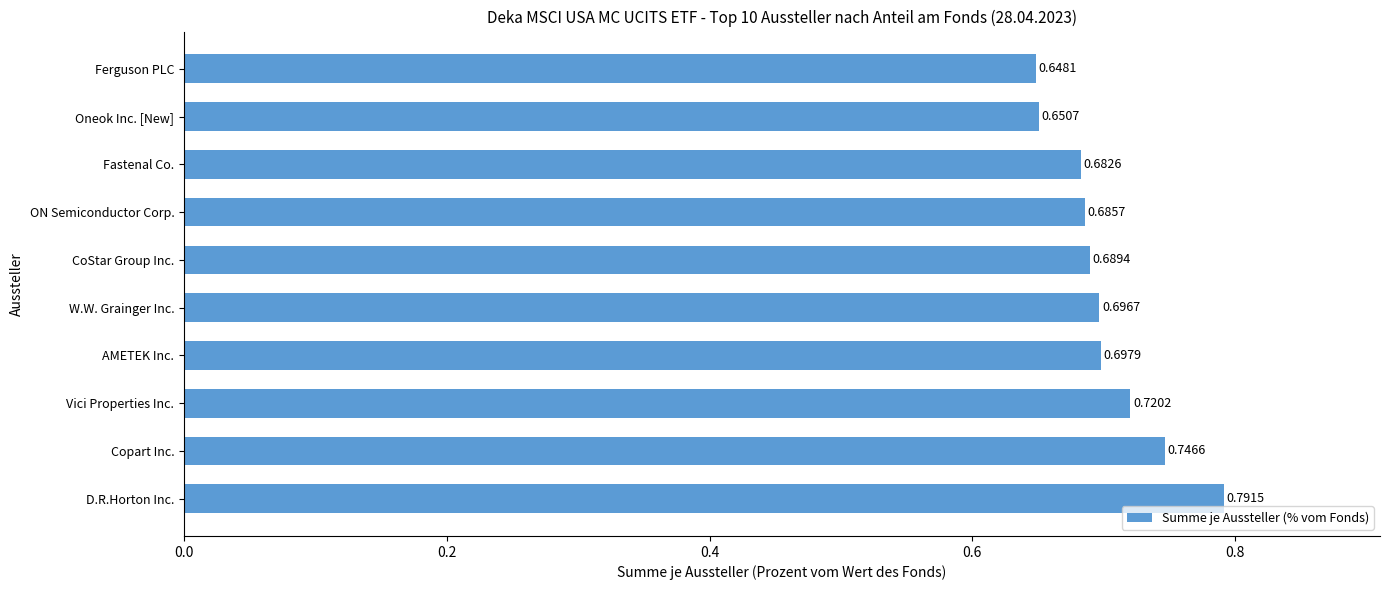

Which has a higher value, Ferguson PLC or Fastenal Co.?

Fastenal Co.